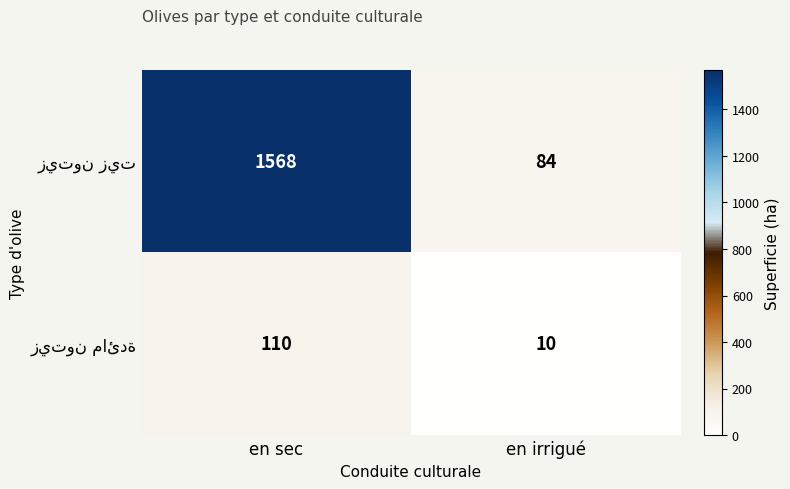

What is the total value across all series at en irrigué?

94